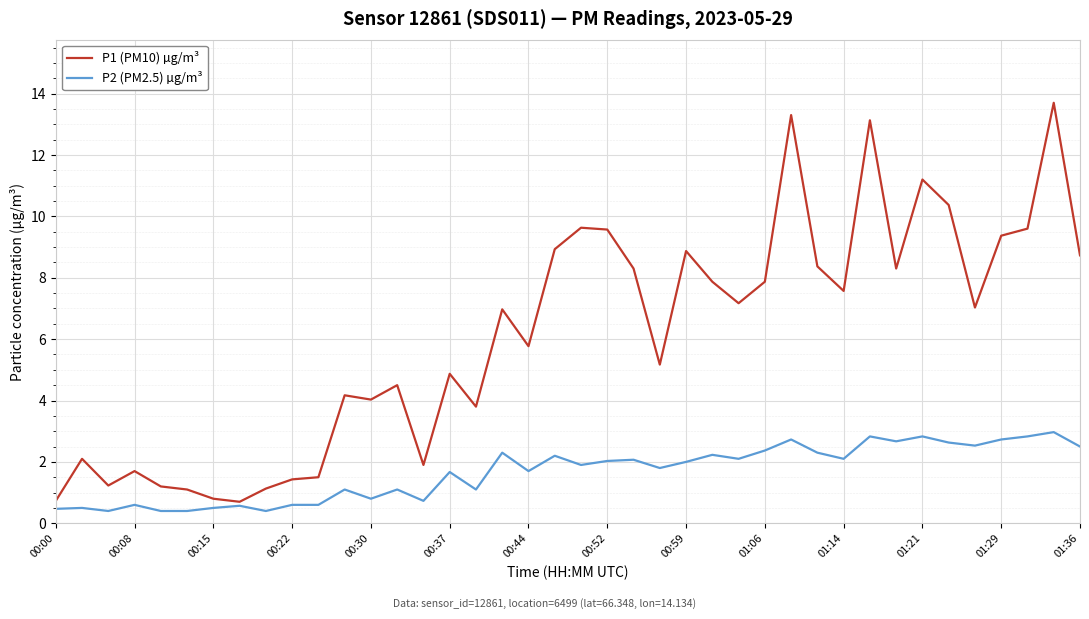

How many lines are shown in the chart?

2